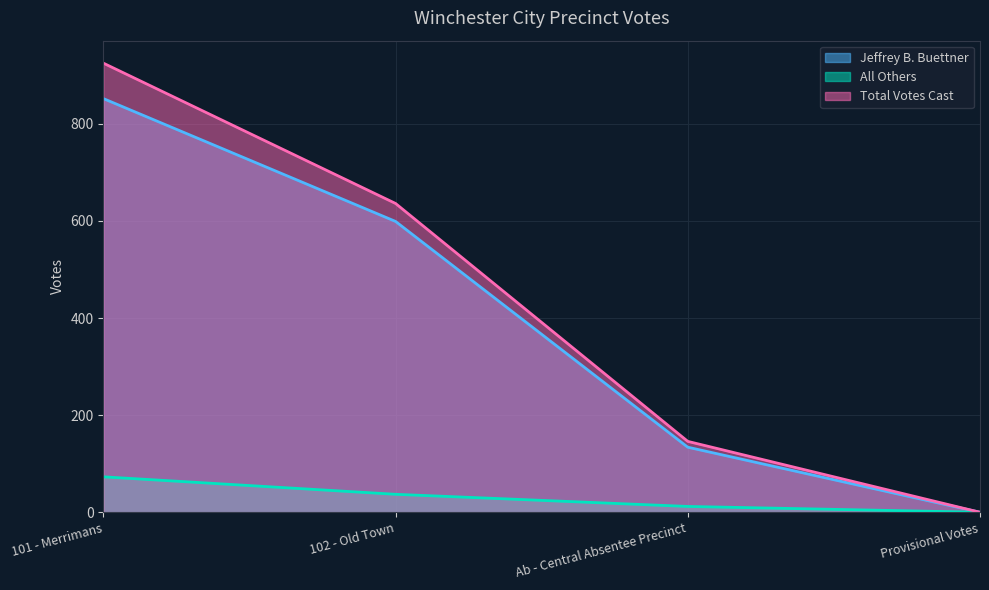

How many data points in Jeffrey B. Buettner are less than 599?

2